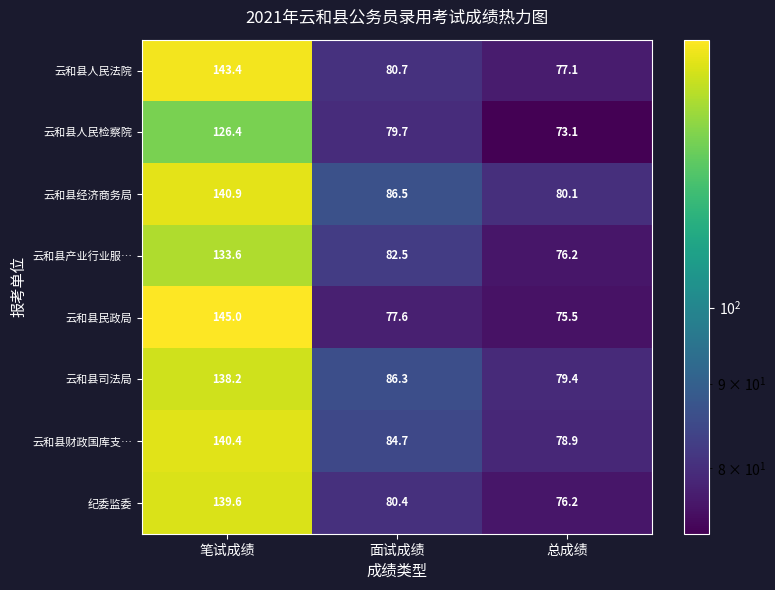

True or false: 云和县产业行业服… has a value of 82.5 at 面试成绩.

True